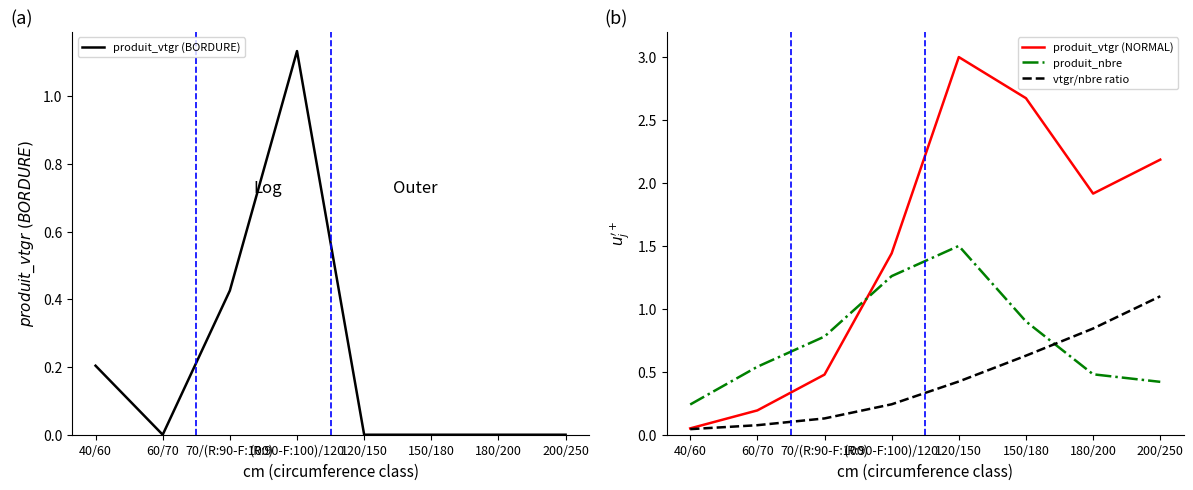

What are all the series names shown in the legend?

produit_vtgr (BORDURE), produit_vtgr (NORMAL), produit_nbre, vtgr/nbre ratio